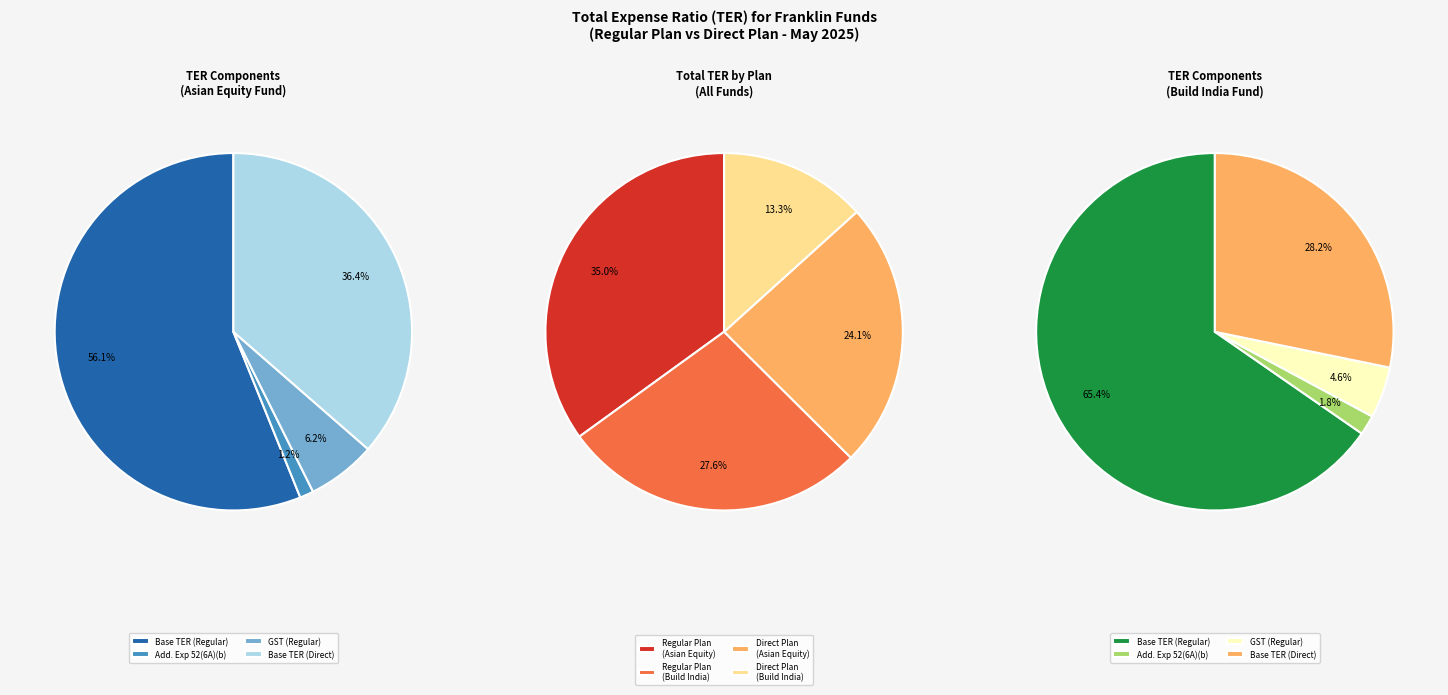

To the nearest percent, what is the combined percentage of Franklin Build India Fund (Regular) 2 and Franklin Build India Fund (Regular)?

28%